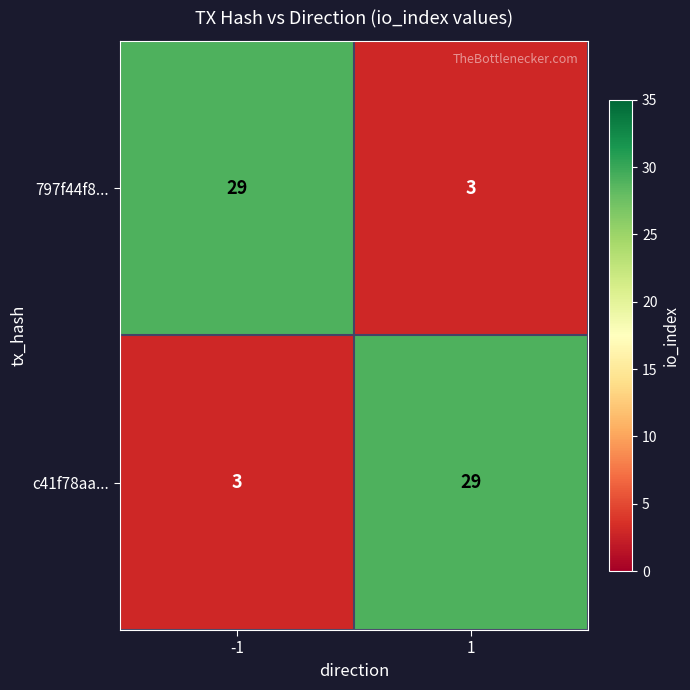

How many categories are shown in the chart?

2